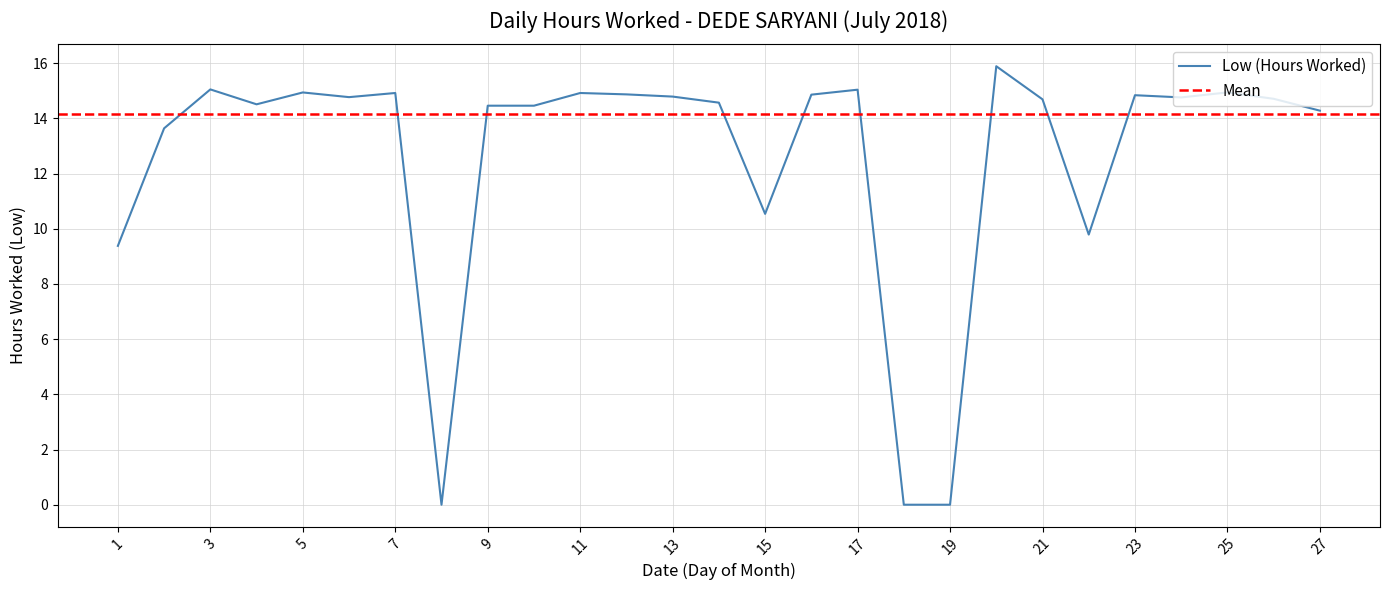

At which label does the data first exceed 14?

3